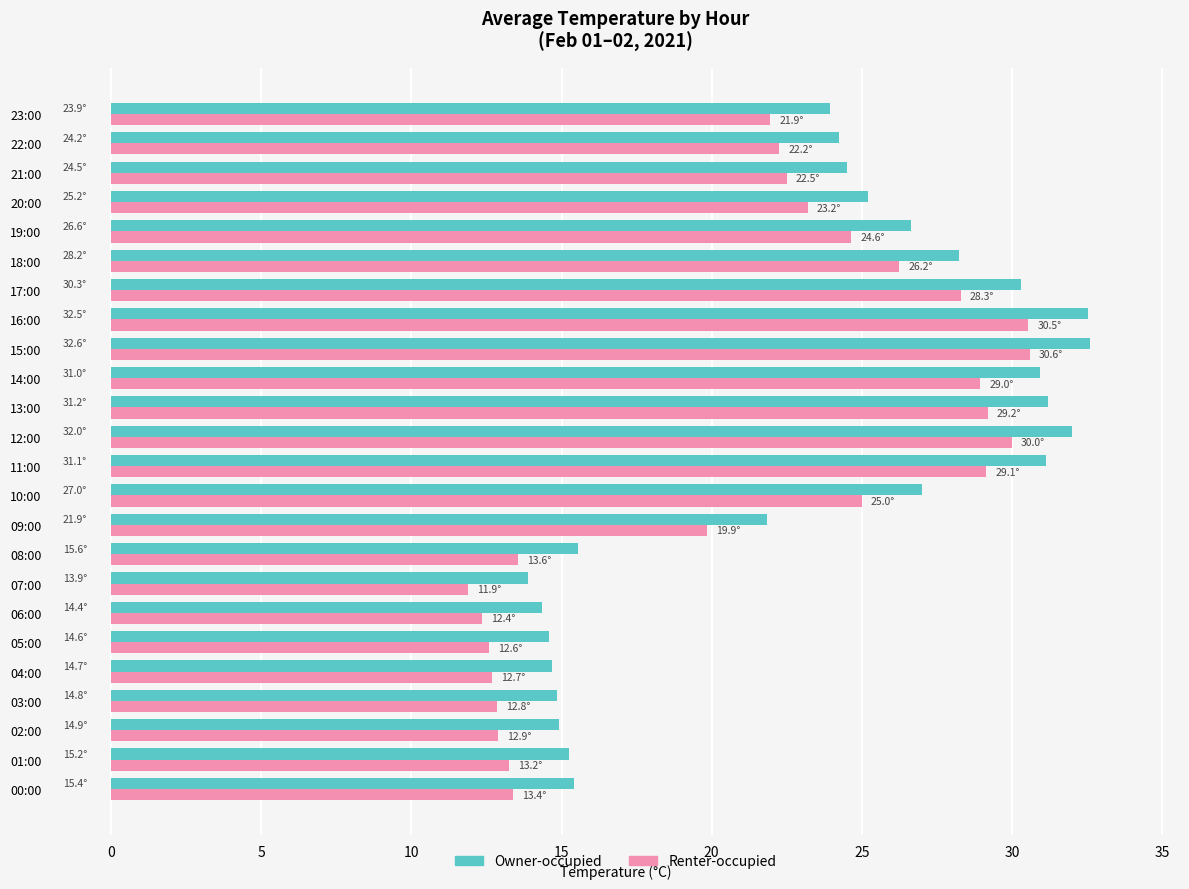

How many categories are shown in the chart?

24